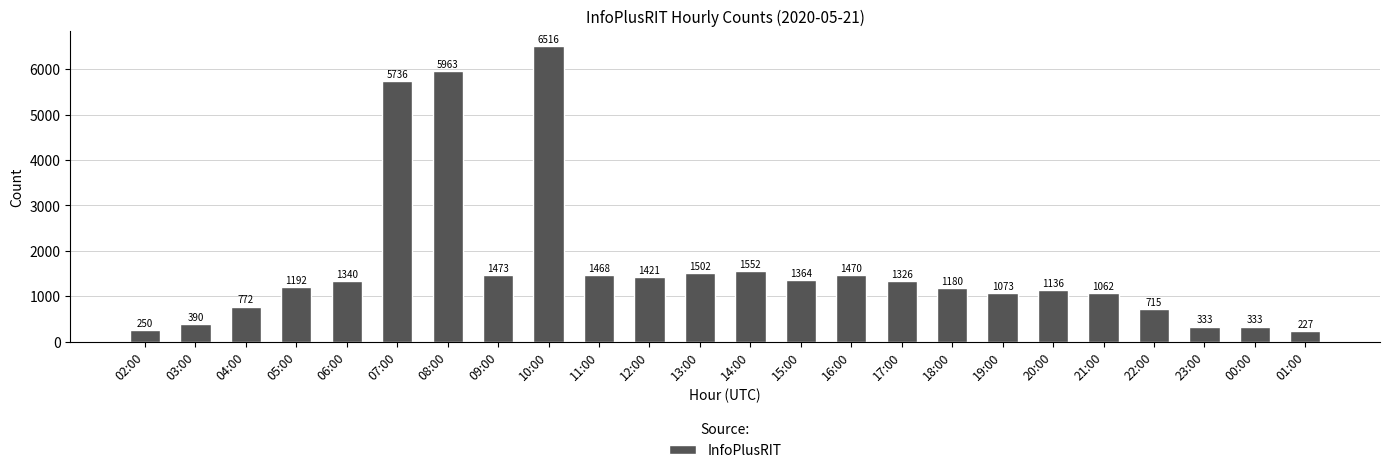

At which label is the value closest to 3371?

14:00